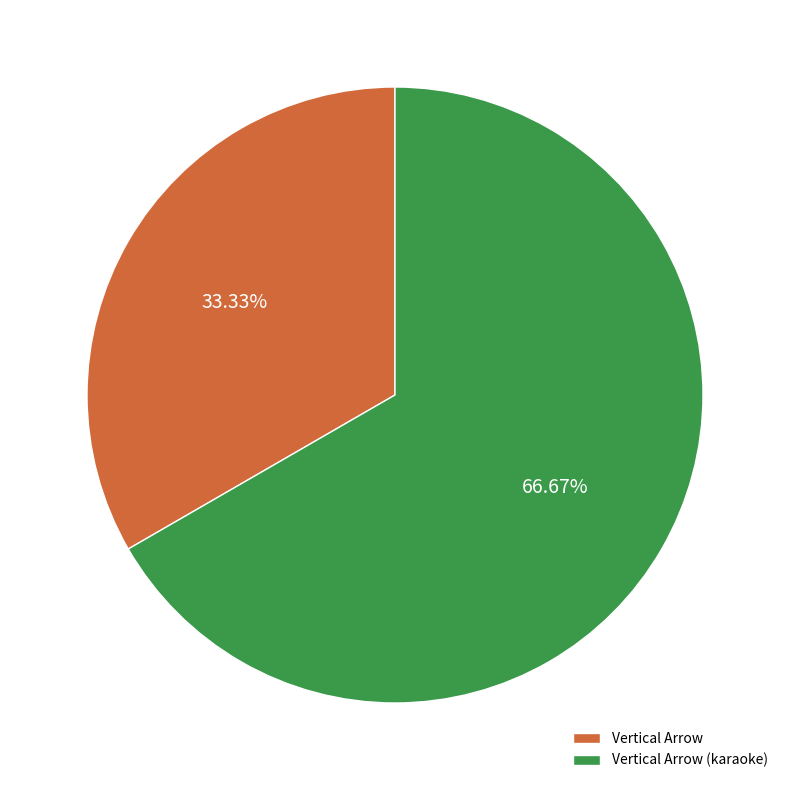

How many slices are in this pie chart?

2